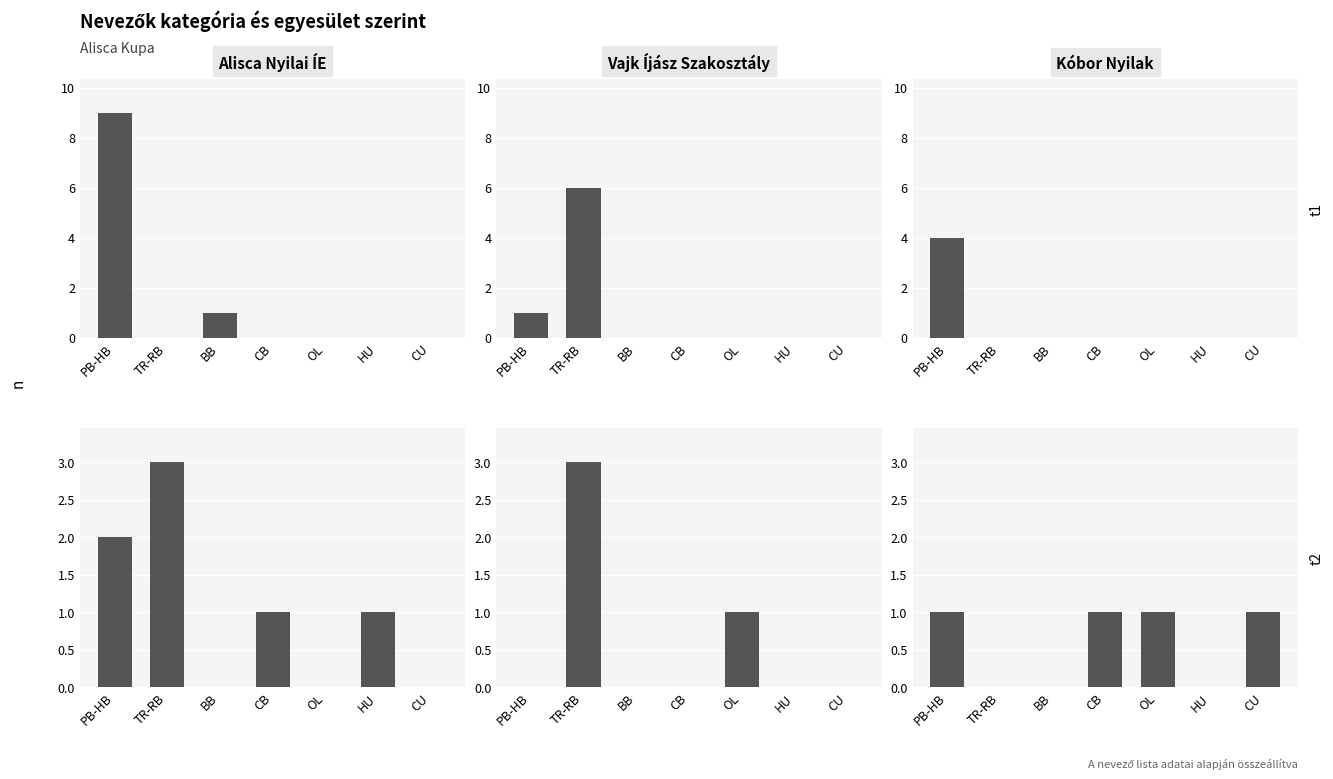

Is the value of Alisca Nyilai ÍE at TR-RB greater than the value of Kóbor Nyilak at PB-HB?

No